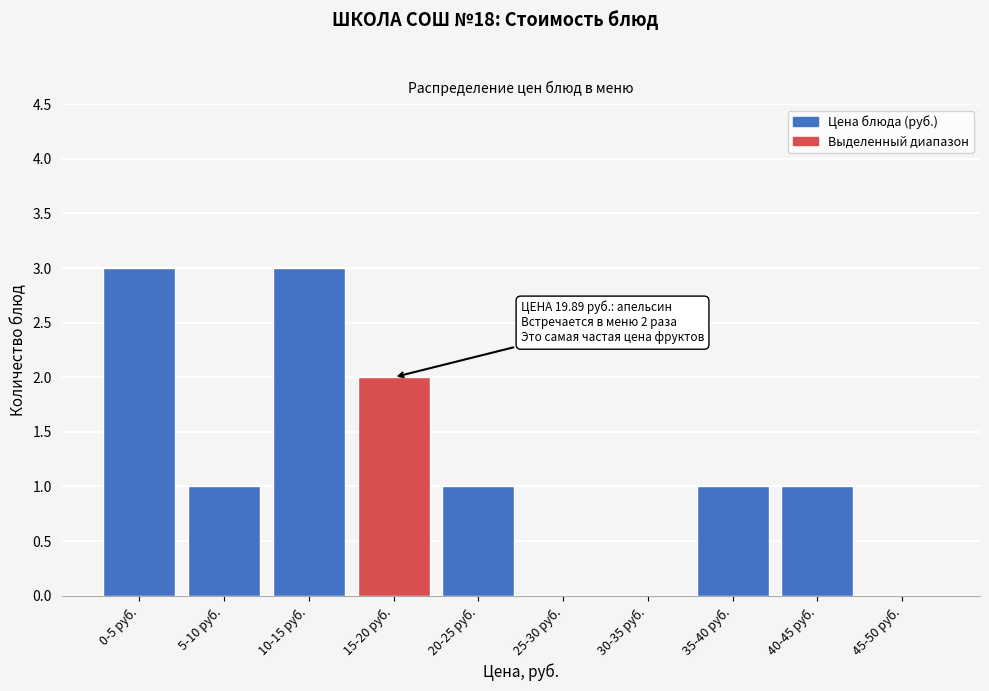

Reading left to right, what are all the values shown in this chart?

0-5 руб.=3	5-10 руб.=1	10-15 руб.=3	15-20 руб.=2	20-25 руб.=1	25-30 руб.=0	30-35 руб.=0	35-40 руб.=1	40-45 руб.=1	45-50 руб.=0